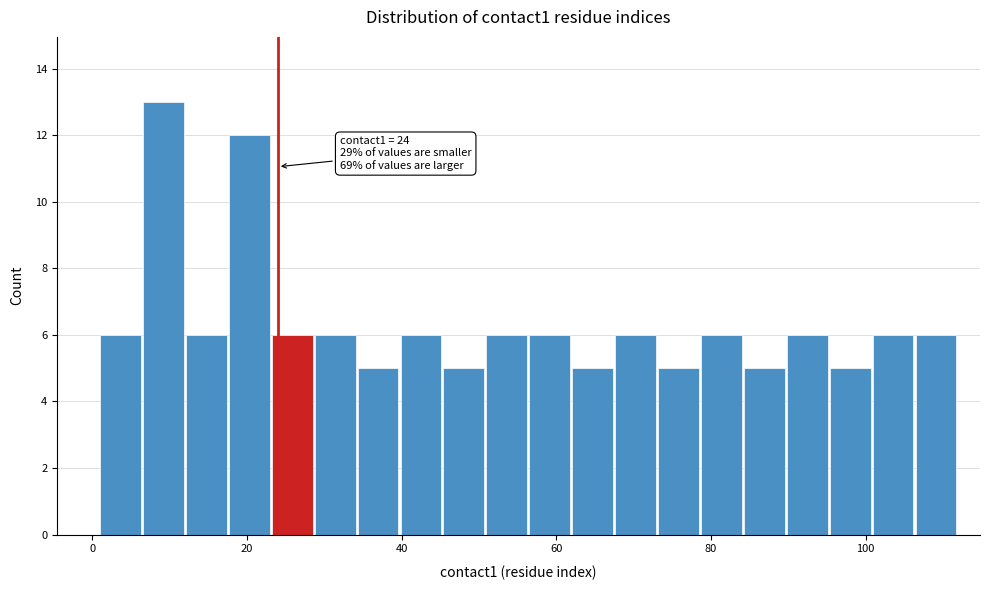

Around what value on the x-axis is the tallest bar? Give the approximate position of its centre, as read against the axis.

10